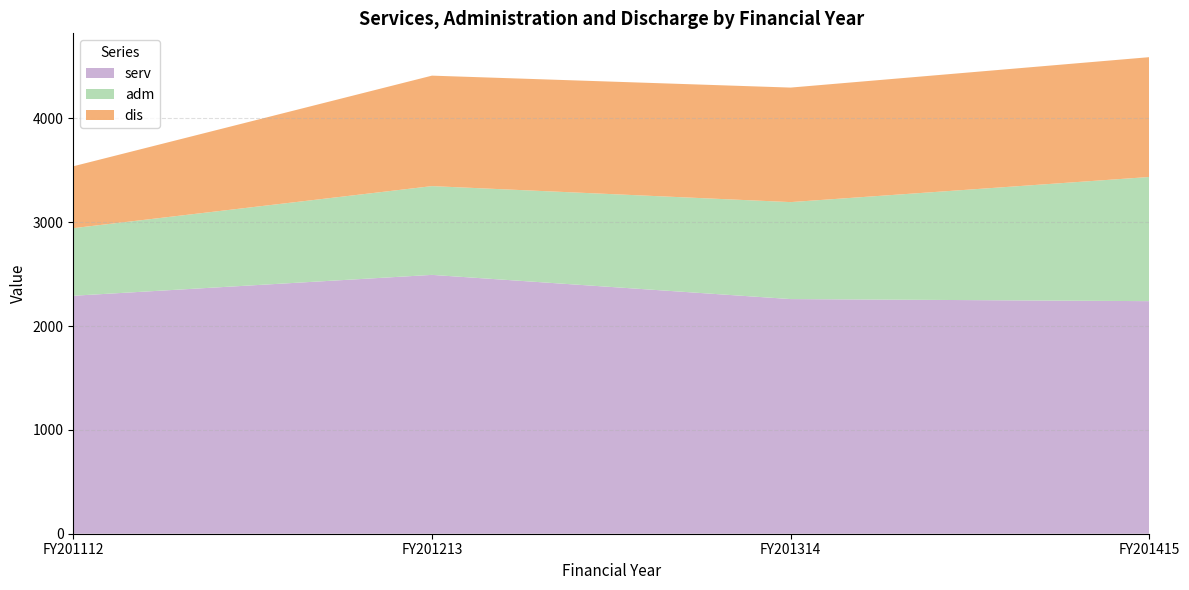

Is the value of serv at FY201314 greater than the value of adm at FY201112?

Yes